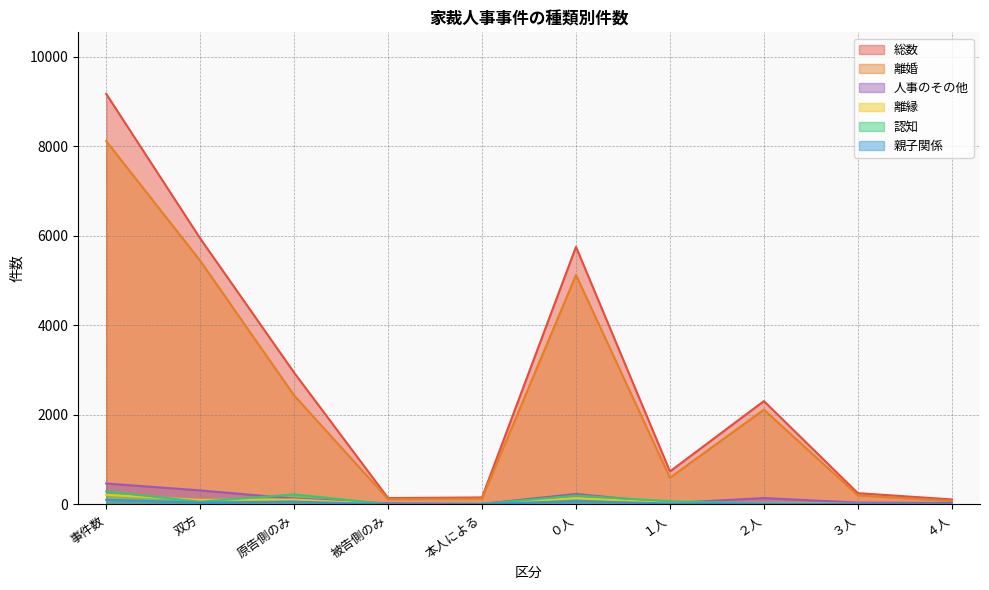

What are all the series names shown in the legend?

離婚, 人事のその他, 離縁, 認知, 親子関係, 総数